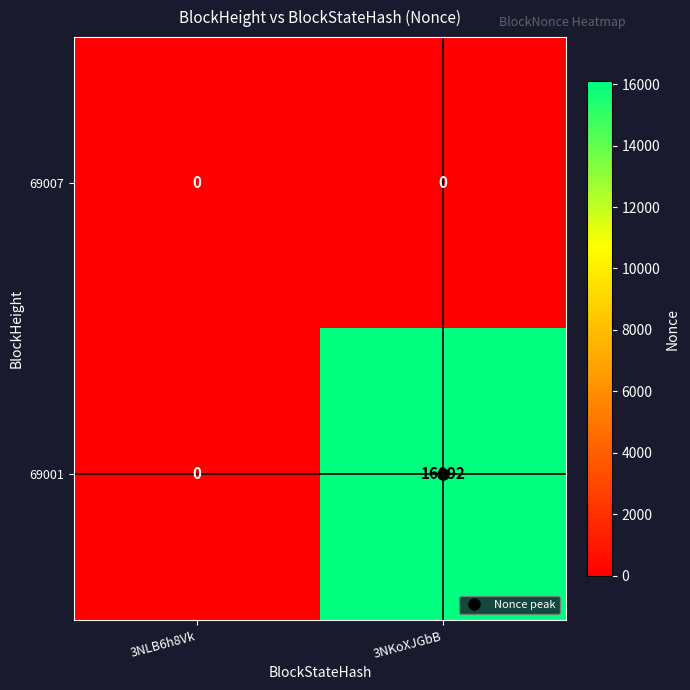

List the series in order of their peak value, lowest first.

69007, 69001